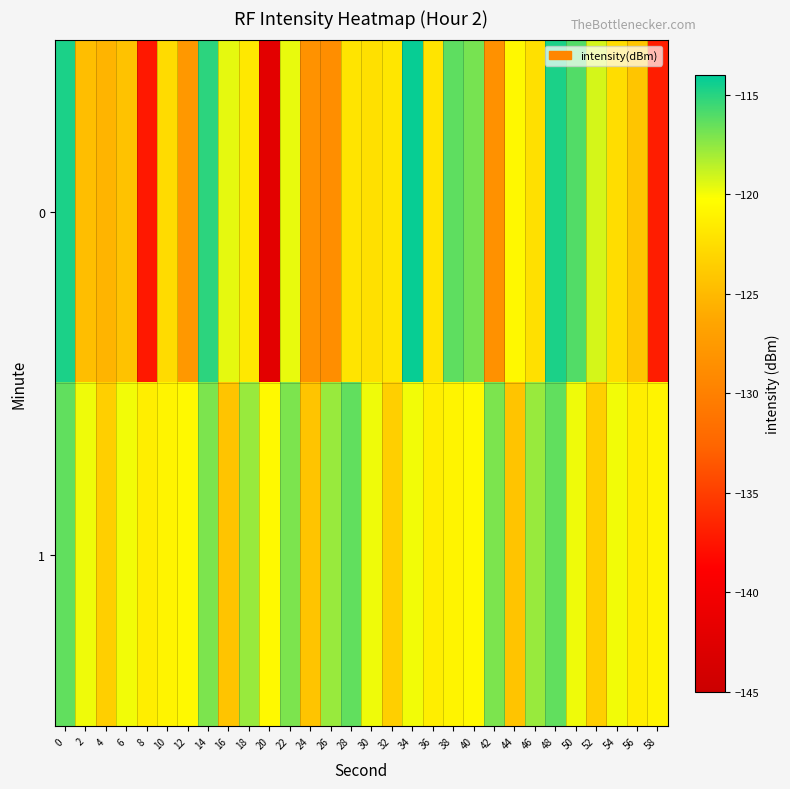

What is the greatest value displayed?

-114.2